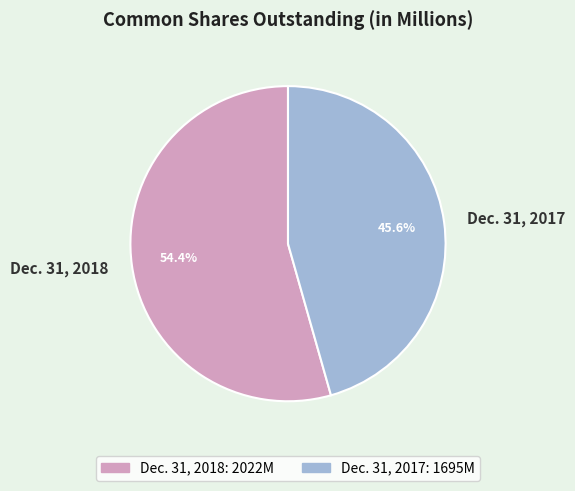

Between Dec. 31, 2018 and Dec. 31, 2017, which is larger?

Dec. 31, 2018